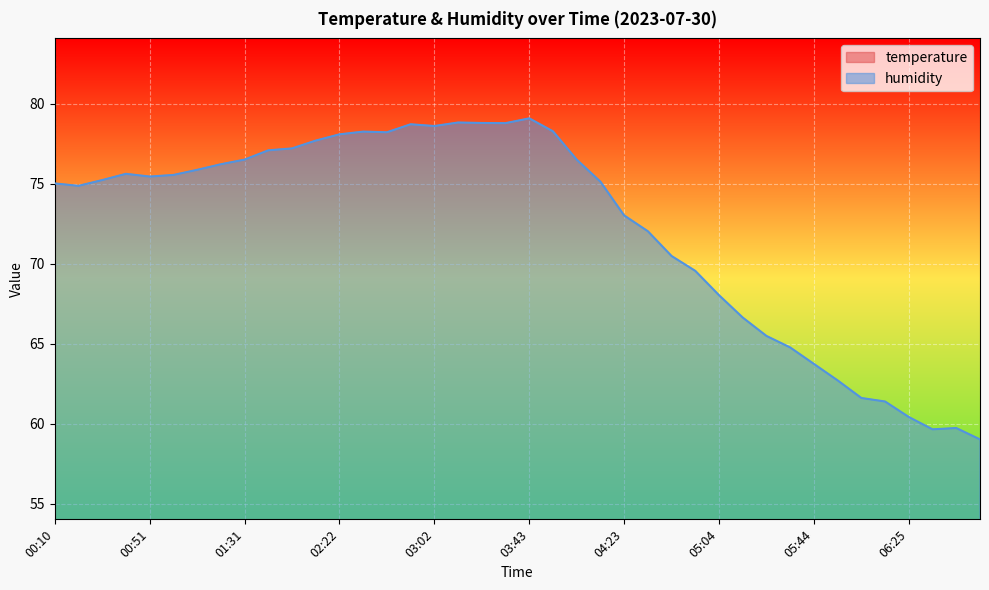

The humidity series shows 76.5 at 01:31. True or false?

True